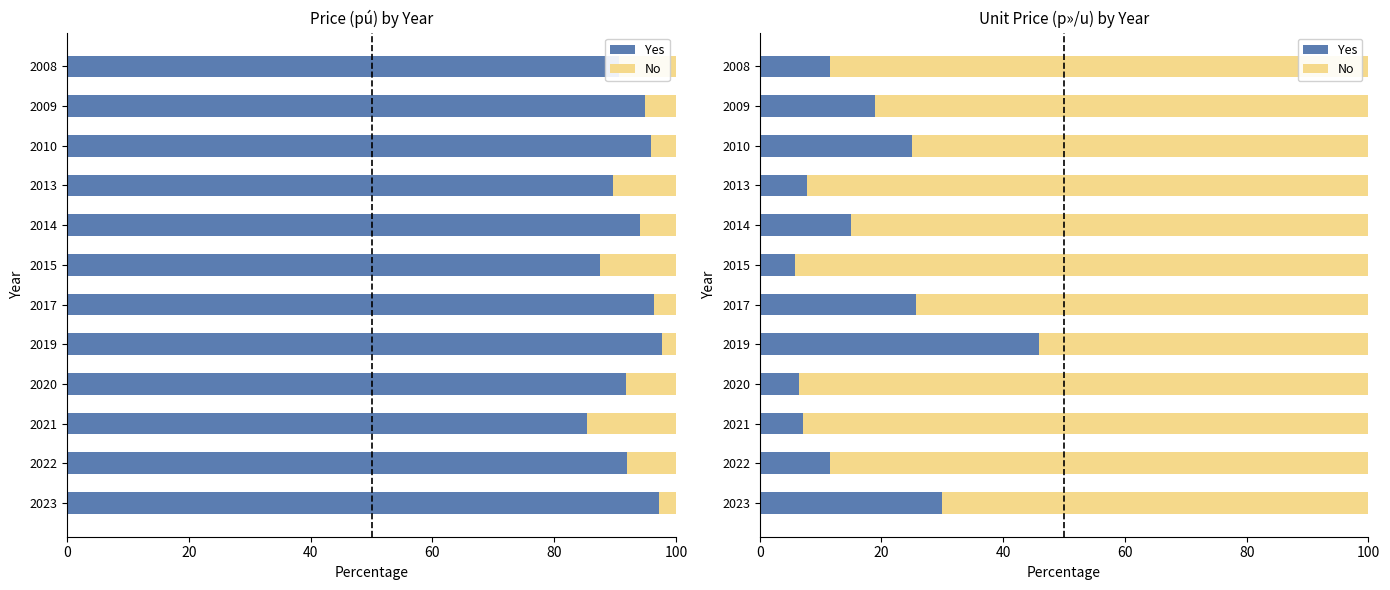

What is the average value of the Yes series?

17.6